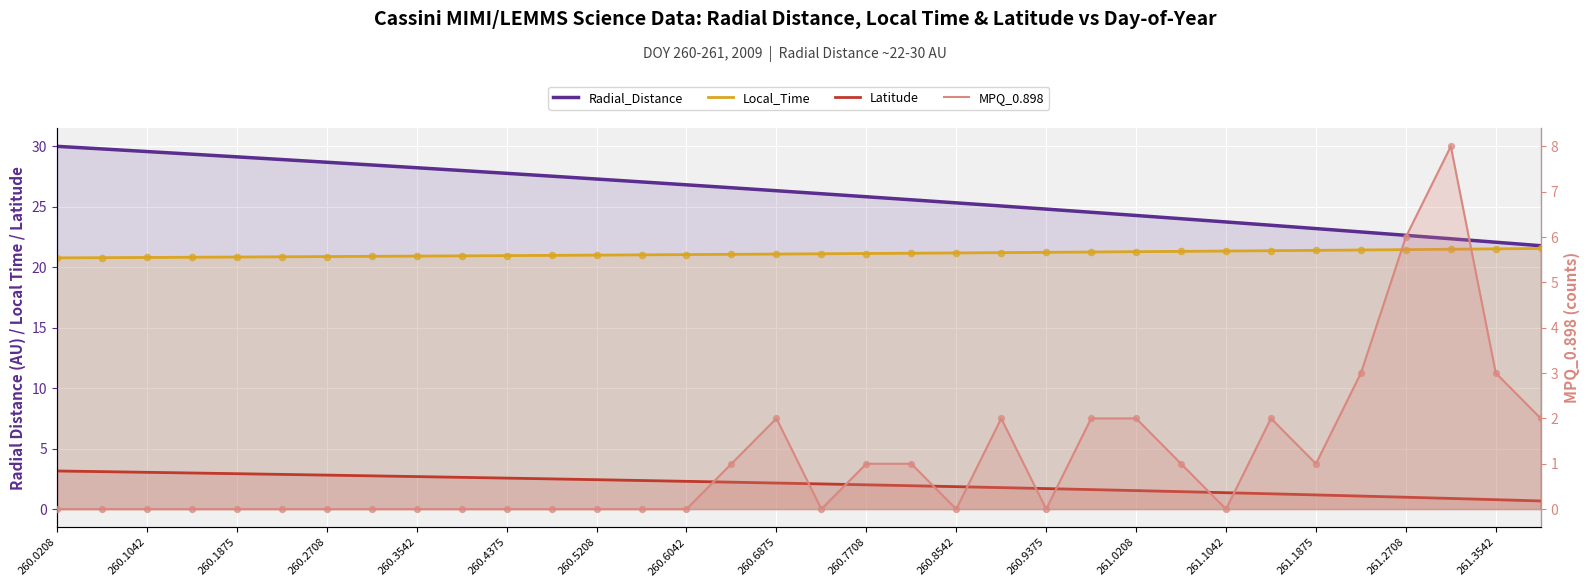

What are all the series names shown in the legend?

Radial_Distance, Local_Time, Latitude, MPQ_0.898